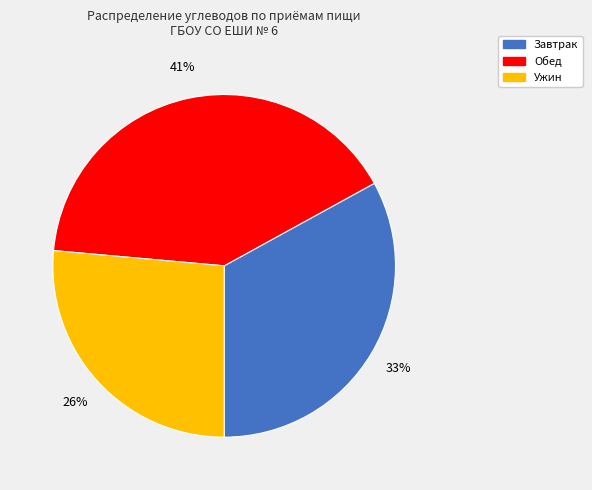

To the nearest percent, what is the average slice percentage?

33%